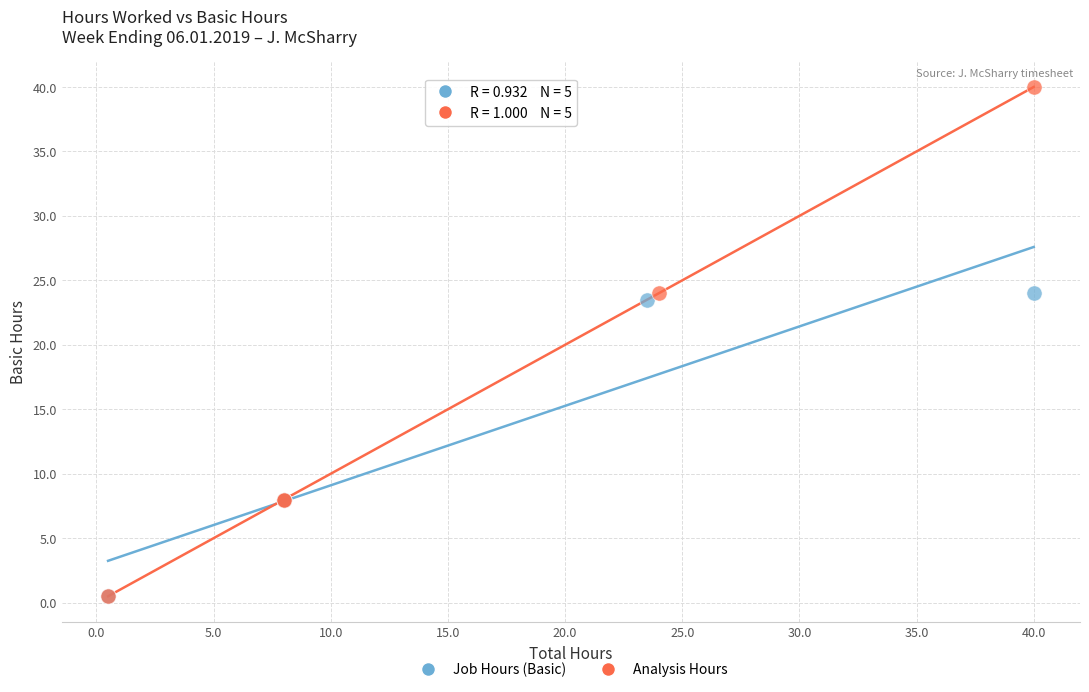

What are all the series names shown in the legend?

Job Hours (Basic), Analysis Hours